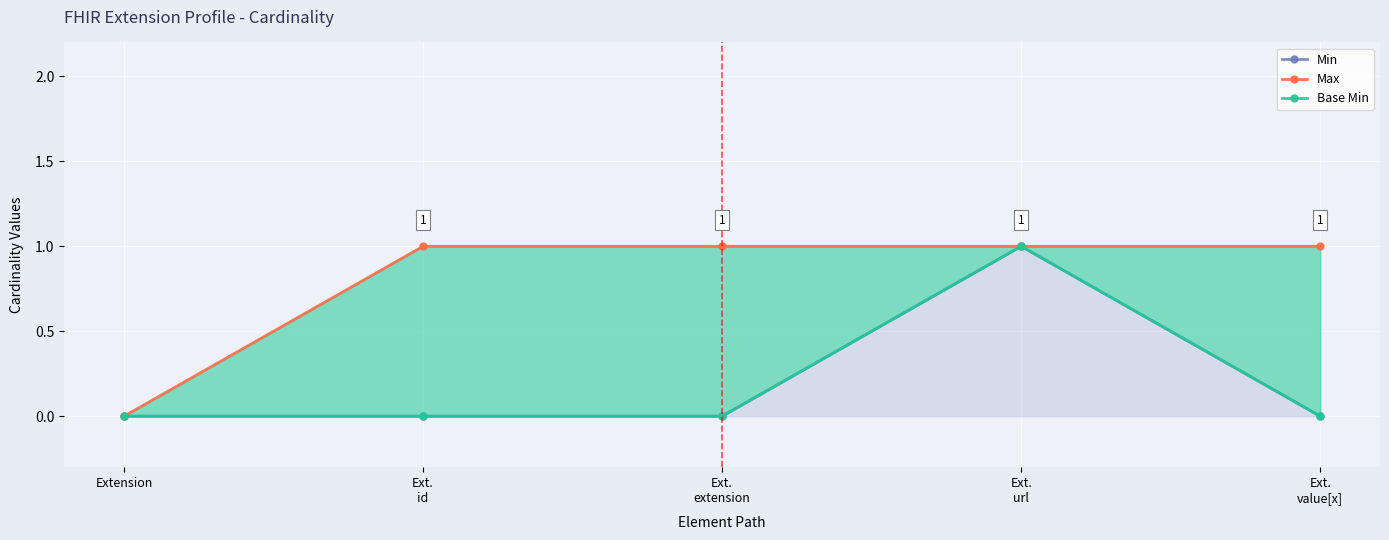

What is the highest value of the Max series?

1